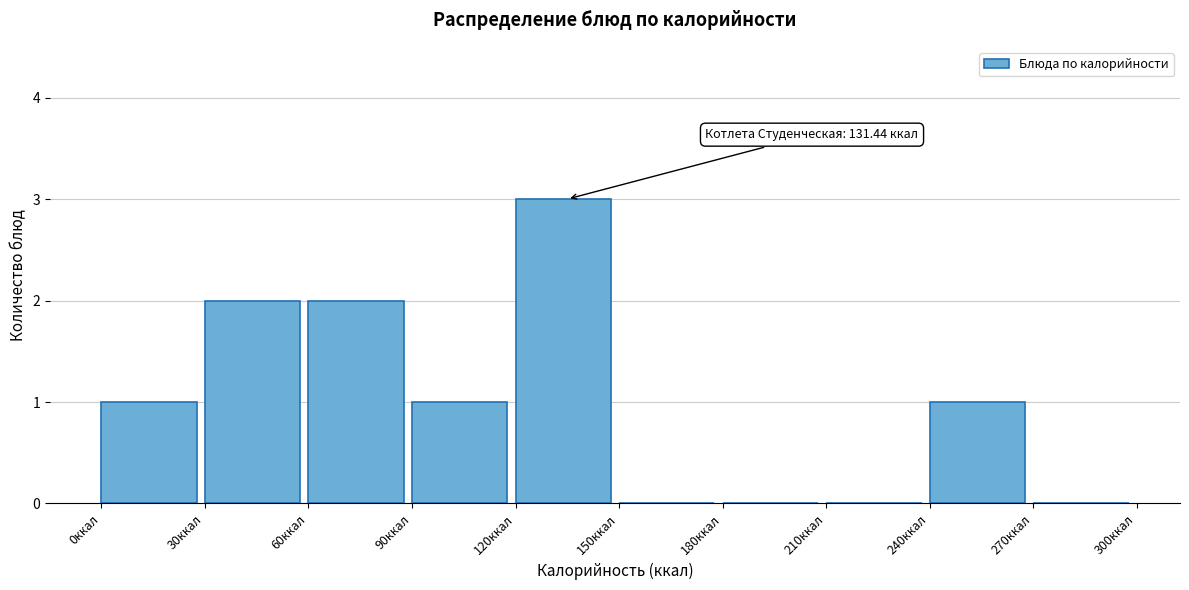

Over which range of the x-axis is the bar tallest?

120 to 150